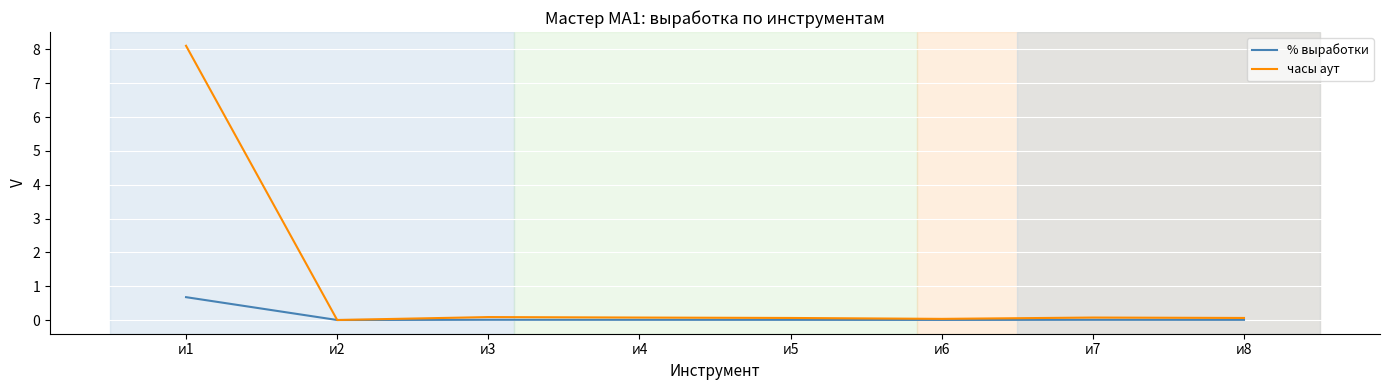

Which series has the widest spread of values?

часы аут